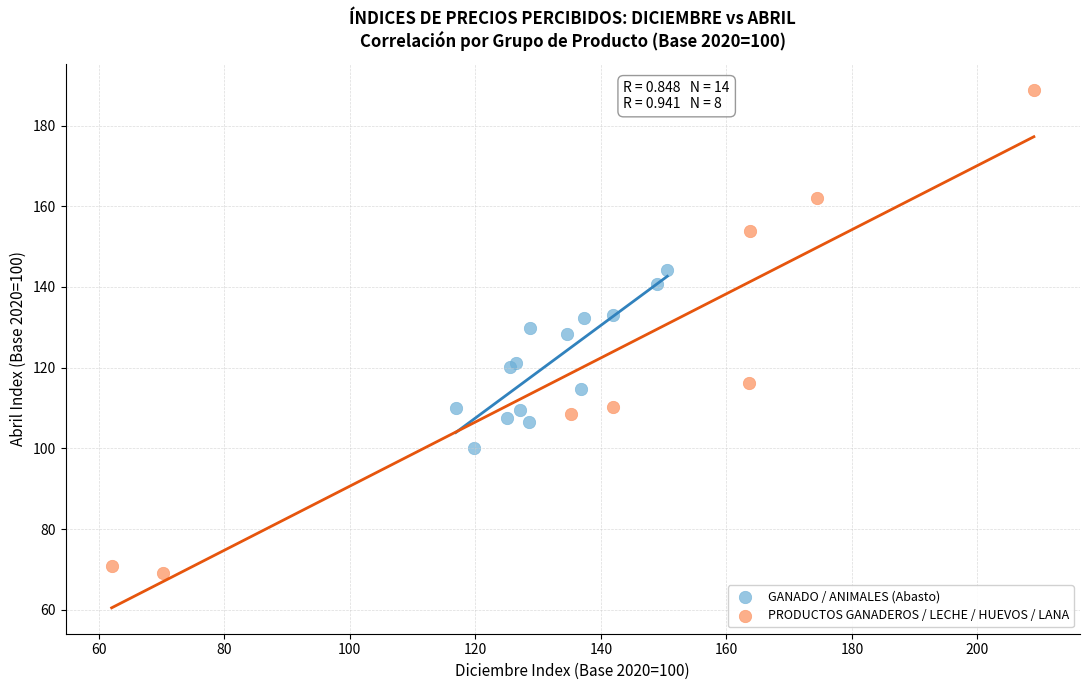

Which series has the largest Y range (max minus min)?

PRODUCTOS GANADEROS / LECHE / HUEVOS / LANA